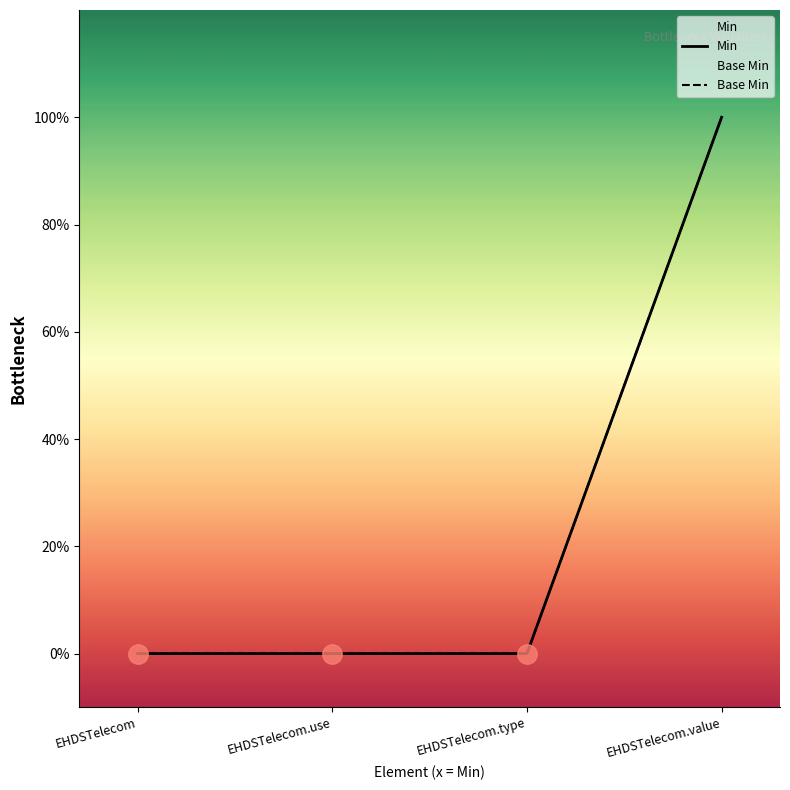

What is the label of the 4th point from the left?

EHDSTelecom.value